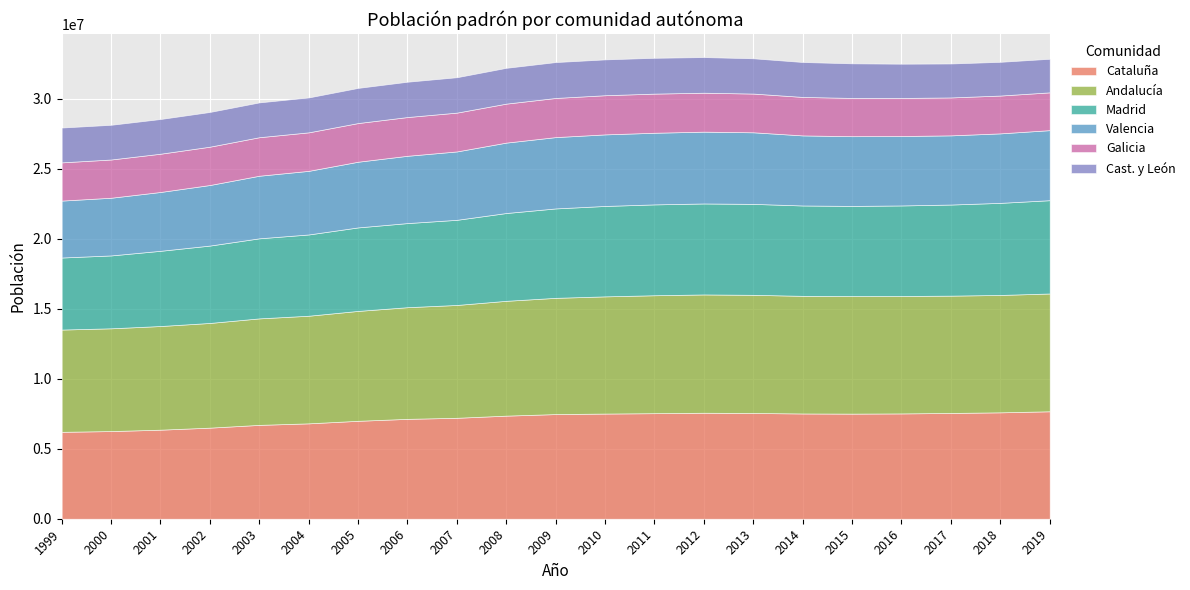

Where is the first local maximum for Cast. y León?

2009